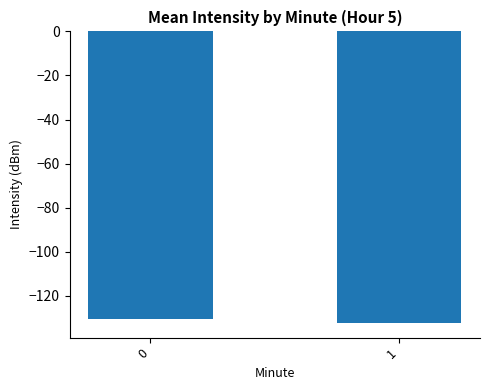

The chart shows a value of -238.2 at 1. True or false?

False